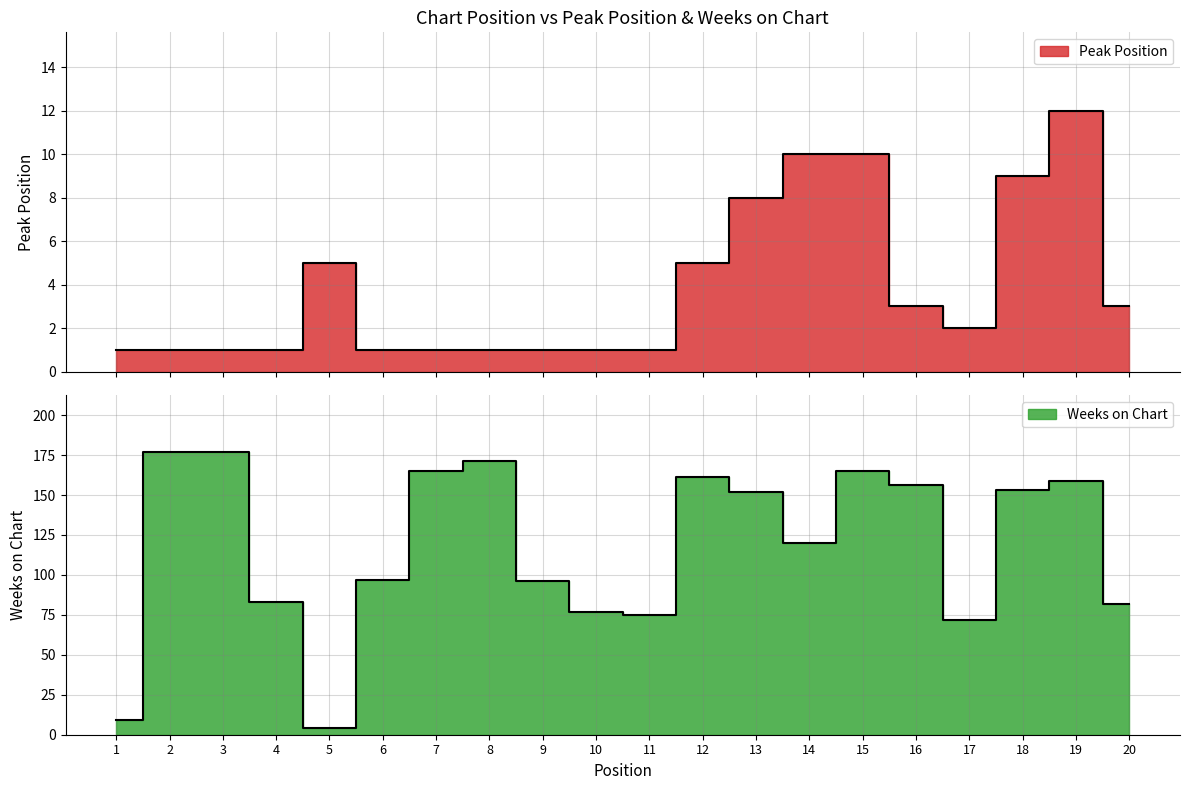

Does the chart display data point markers on the line(s)?

No